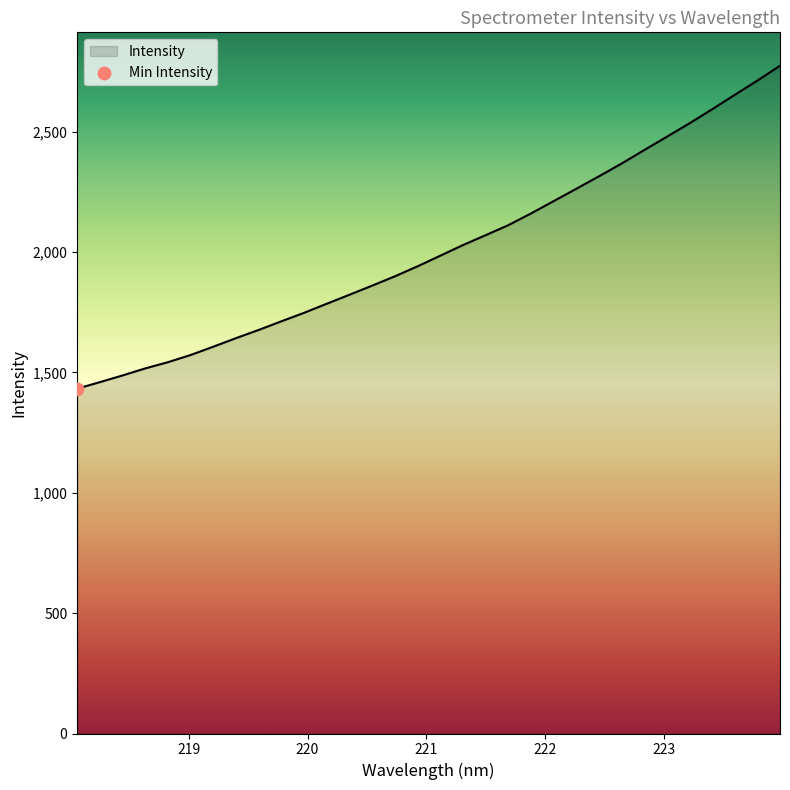

What is the maximum value shown in the chart?

2773.6